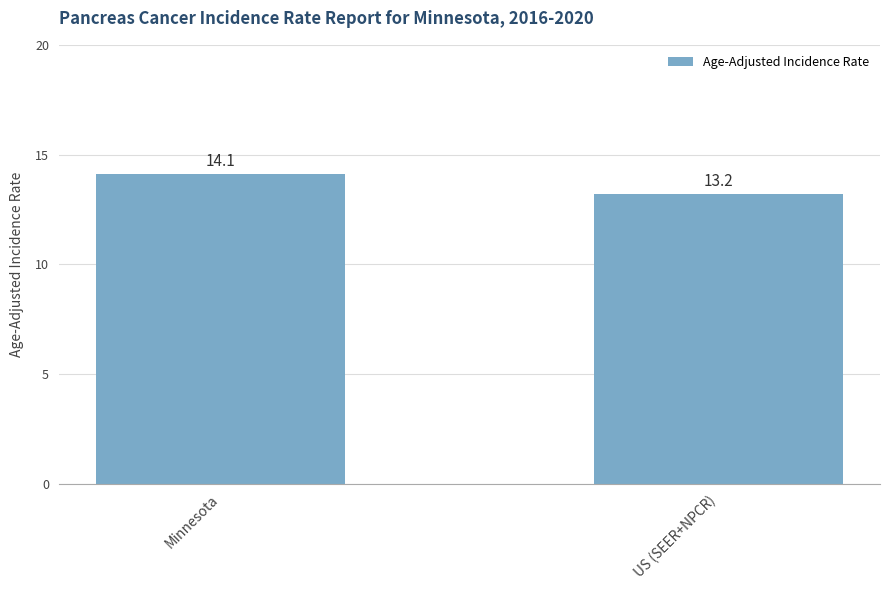

Where does the data first go above 14?

Minnesota